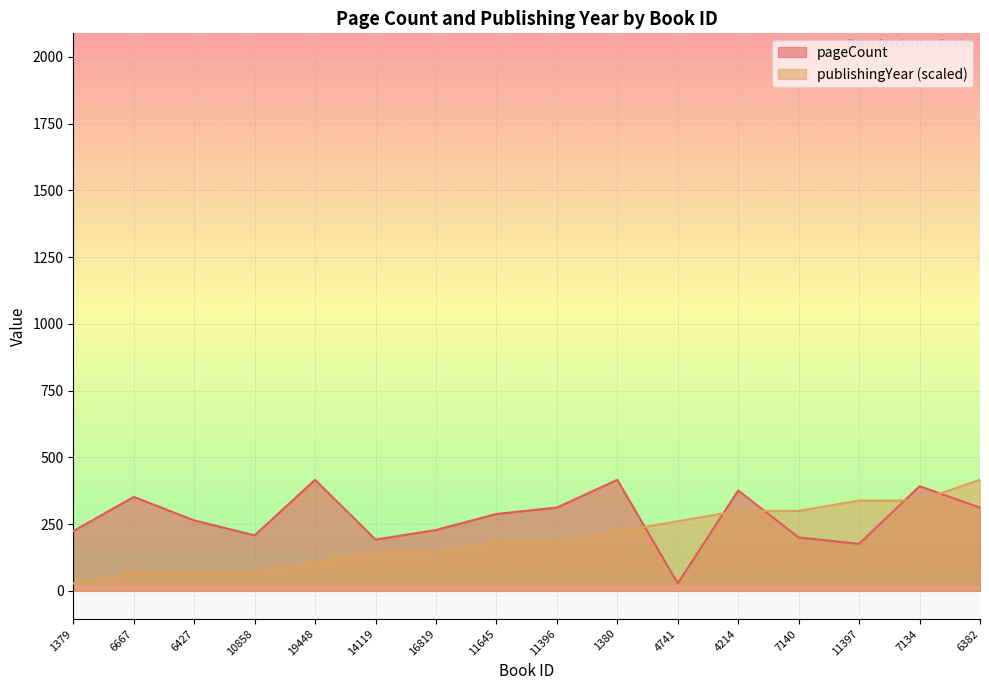

The value of publishingYear at 10858 is 66.8. True or false?

True